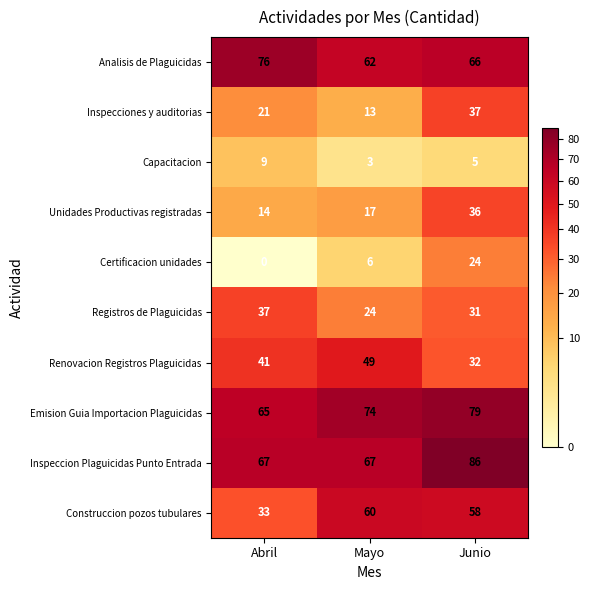

The value of Registros de Plaguicidas at Mayo is 24. True or false?

True